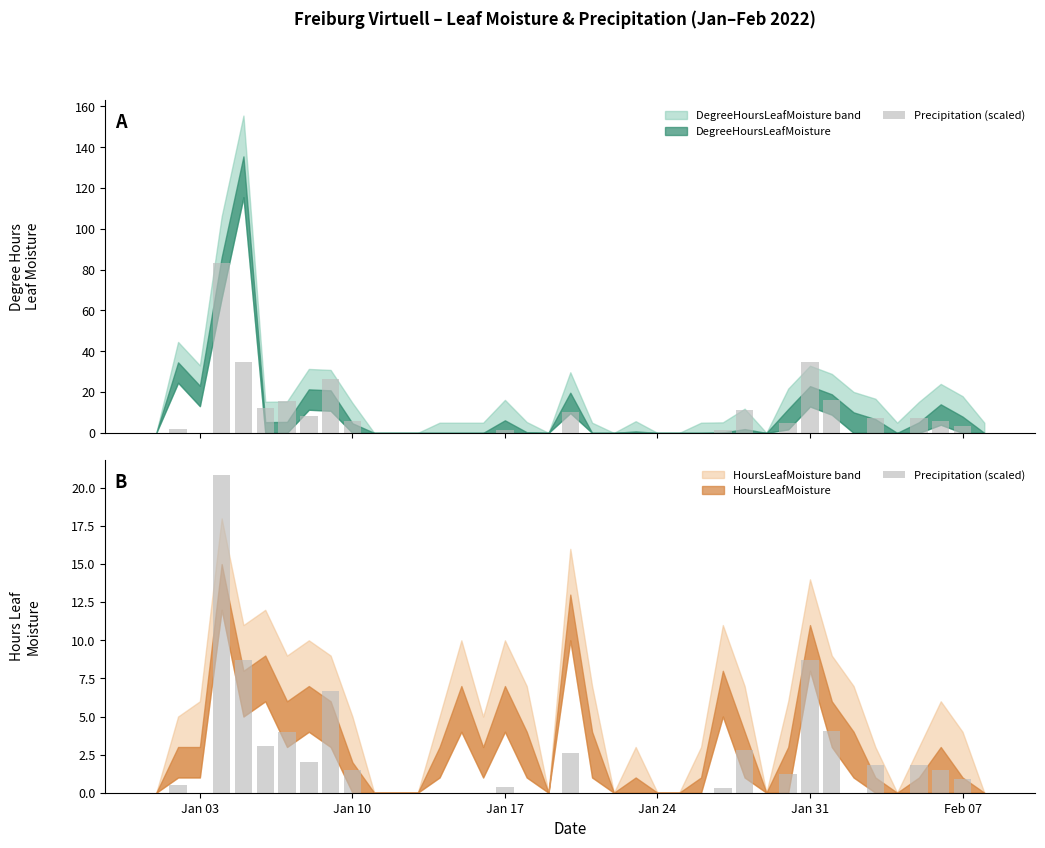

What is the difference between the maximum and minimum values?

20.8